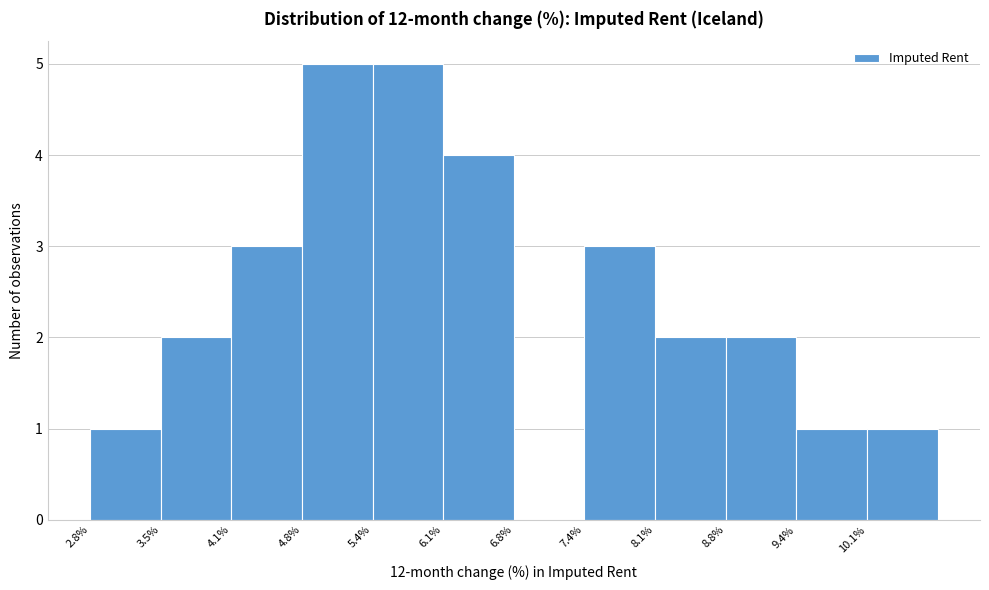

Reading left to right, transcribe this chart: for each bar, give the range it covers on the x-axis and its height. Neither the bar edges nor the heights are printed on the chart, so give them approximately, as read against the axes.

2.8 to 3.5: 1
3.5 to 4.1: 2
4.1 to 4.8: 3
4.8 to 5.5: 5
5.5 to 6.1: 5
6.1 to 6.8: 4
6.8 to 7.4: 0
7.4 to 8.1: 3
8.1 to 8.8: 2
8.8 to 9.4: 2
9.4 to 10.1: 1
10.1 to 10.8: 1